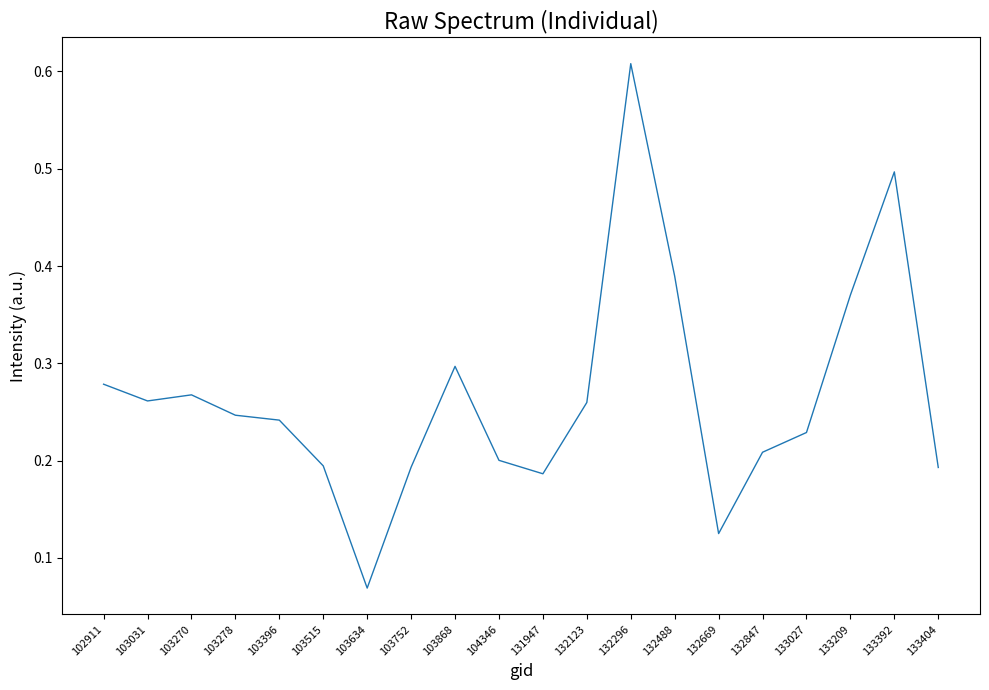

Which label corresponds to the largest value in the chart?

132296